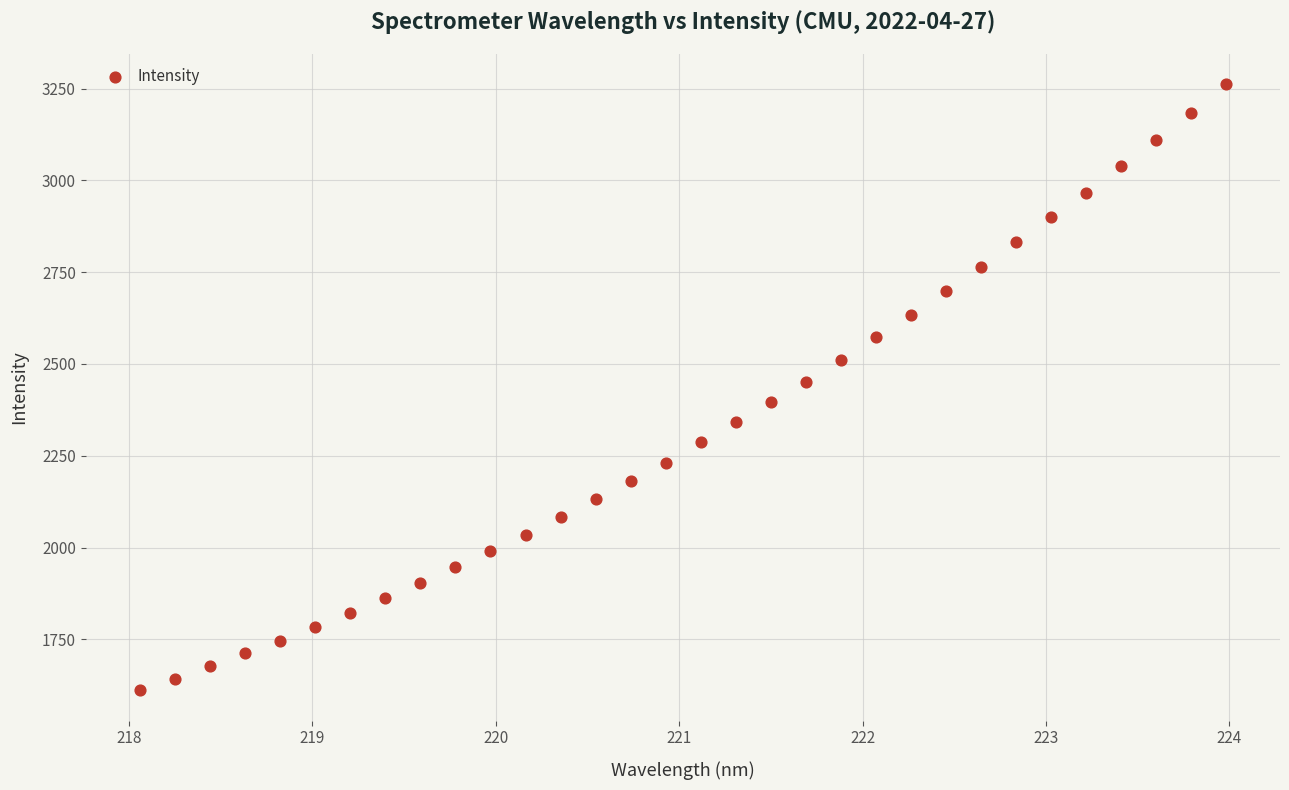

What is the range of X values (max minus min)?

5.9